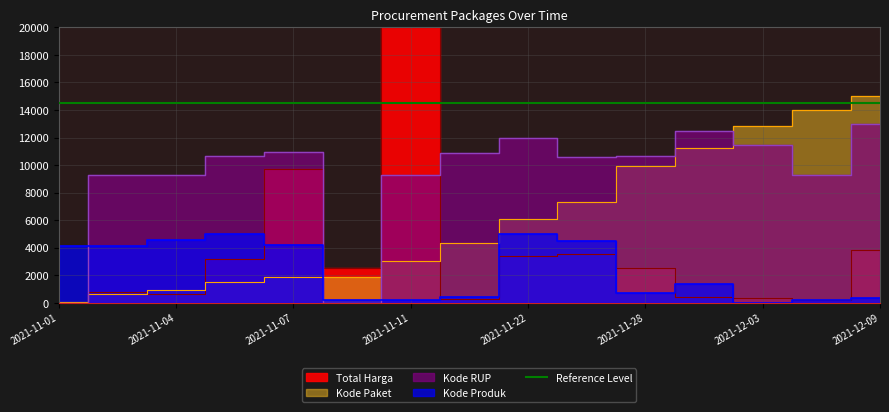

What is the difference between the maximum and minimum values in the Kode Produk series?

5000.0